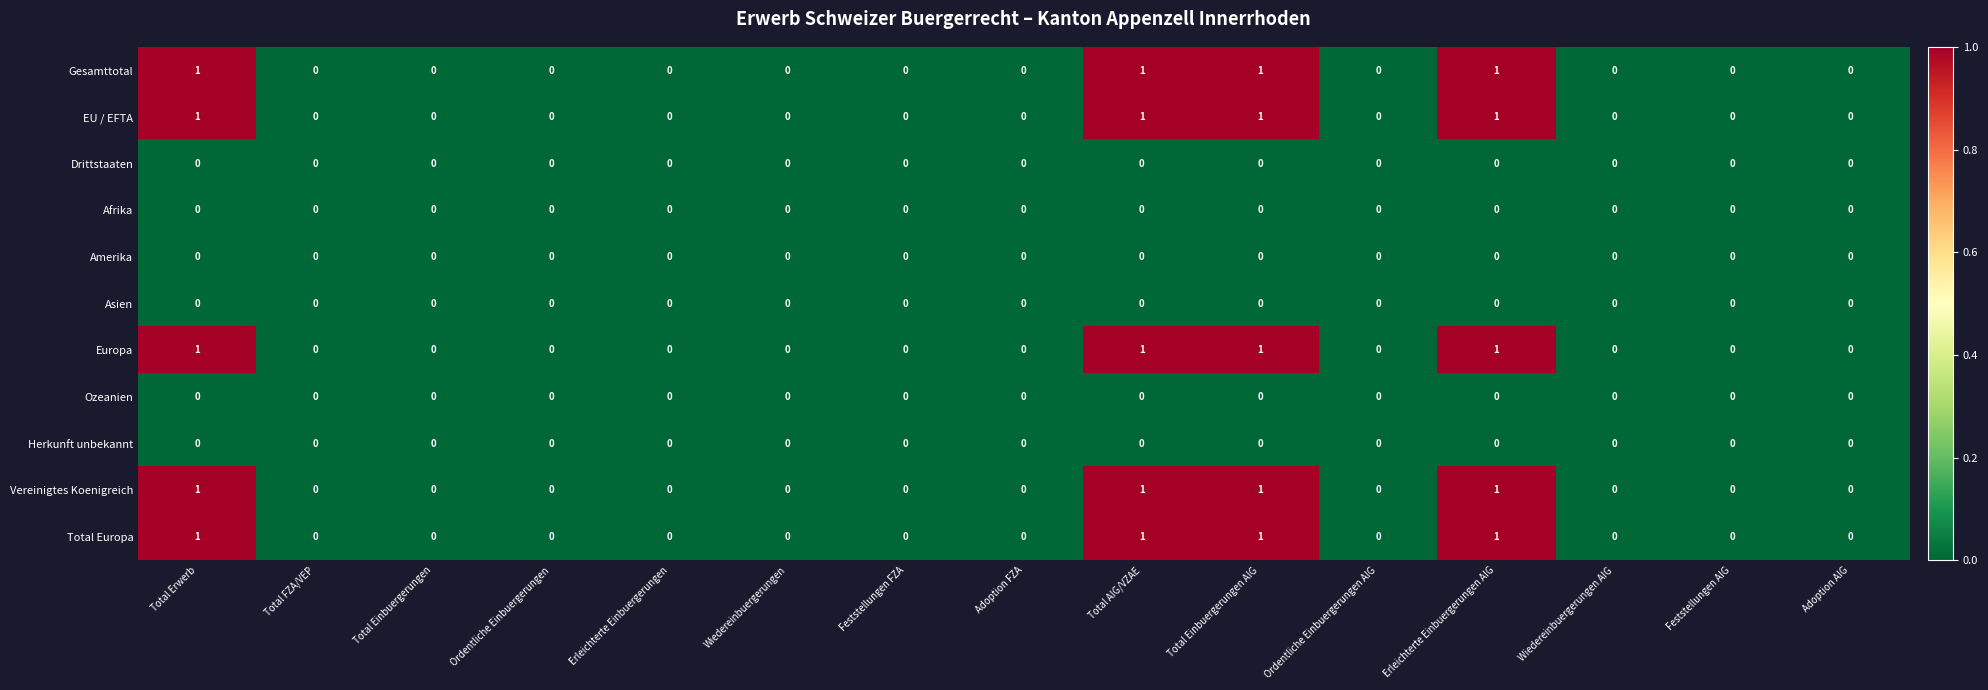

True or false: Gesamttotal has a value of 0 at Wiedereinbuergerungen AIG.

True